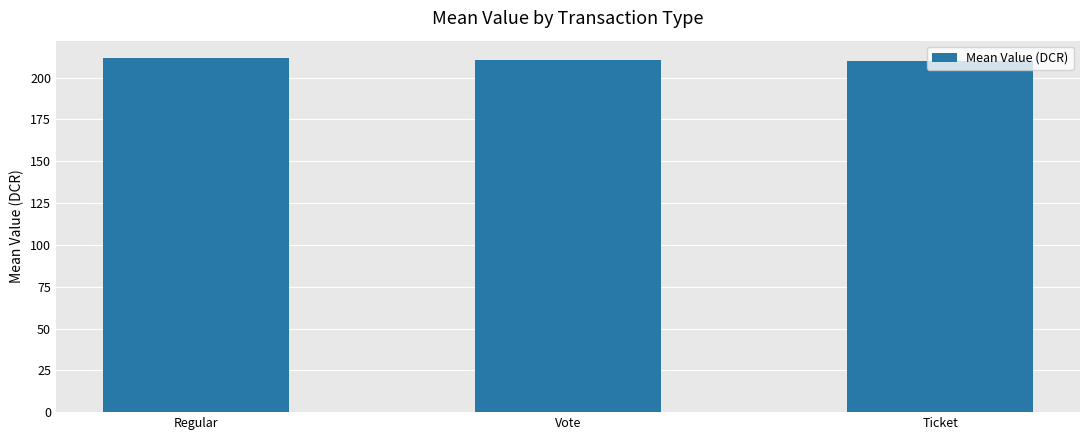

What is the label of the 2nd bar from the left?

Vote